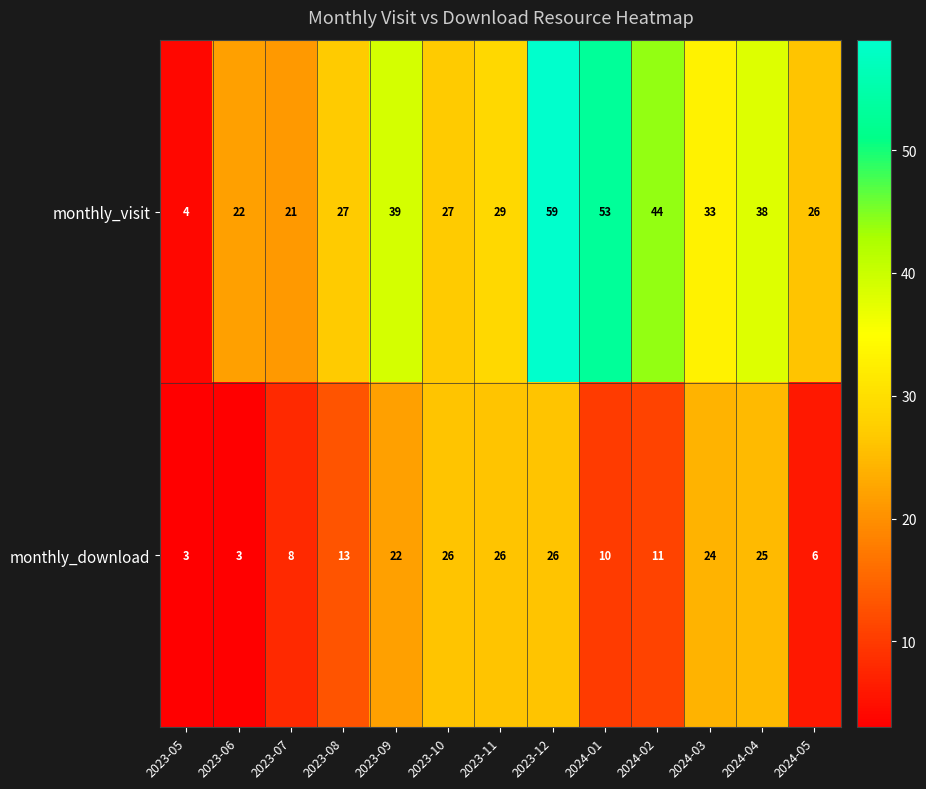

Reading left to right, what are all the values shown in this chart?

monthly_visit: 2023-05=4	2023-06=22	2023-07=21	2023-08=27	2023-09=39	2023-10=27	2023-11=29	2023-12=59	2024-01=53	2024-02=44	2024-03=33	2024-04=38	2024-05=26
monthly_download: 2023-05=3	2023-06=3	2023-07=8	2023-08=13	2023-09=22	2023-10=26	2023-11=26	2023-12=26	2024-01=10	2024-02=11	2024-03=24	2024-04=25	2024-05=6